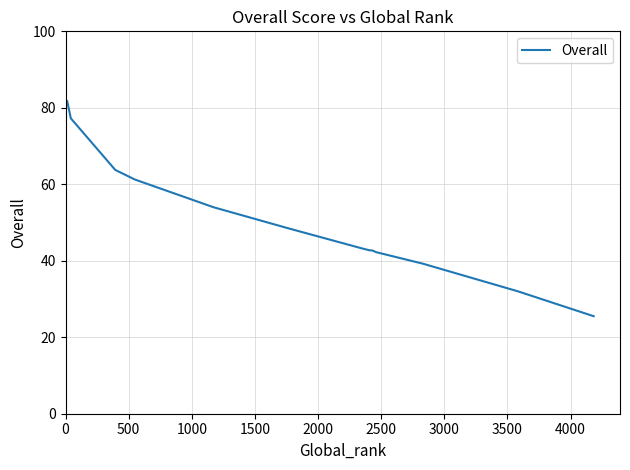

What is the smallest value displayed?

25.5